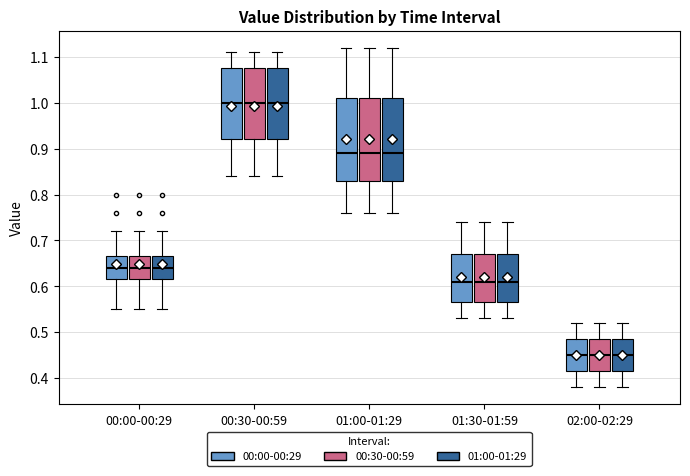

Reading left to right, read every box against the y-axis: the position of its median line, the range the box covers, and the ends of its whiskers. The values are not printed on the chart, so give them approximately, as read against the axis.

00:00-00:29 (00:00-00:29): median 0.64, box 0.62 to 0.67, whiskers 0.55 to 0.72
00:00-00:29 (00:30-00:59): median 0.64, box 0.62 to 0.67, whiskers 0.55 to 0.72
00:00-00:29 (01:00-01:29): median 0.64, box 0.62 to 0.67, whiskers 0.55 to 0.72
00:30-00:59 (00:00-00:29): median 1.00, box 0.92 to 1.08, whiskers 0.84 to 1.11
00:30-00:59 (00:30-00:59): median 1.00, box 0.92 to 1.08, whiskers 0.84 to 1.11
00:30-00:59 (01:00-01:29): median 1.00, box 0.92 to 1.08, whiskers 0.84 to 1.11
01:00-01:29 (00:00-00:29): median 0.89, box 0.83 to 1.01, whiskers 0.76 to 1.12
01:00-01:29 (00:30-00:59): median 0.89, box 0.83 to 1.01, whiskers 0.76 to 1.12
01:00-01:29 (01:00-01:29): median 0.89, box 0.83 to 1.01, whiskers 0.76 to 1.12
01:30-01:59 (00:00-00:29): median 0.61, box 0.57 to 0.67, whiskers 0.53 to 0.74
01:30-01:59 (00:30-00:59): median 0.61, box 0.57 to 0.67, whiskers 0.53 to 0.74
01:30-01:59 (01:00-01:29): median 0.61, box 0.57 to 0.67, whiskers 0.53 to 0.74
02:00-02:29 (00:00-00:29): median 0.45, box 0.42 to 0.49, whiskers 0.38 to 0.52
02:00-02:29 (00:30-00:59): median 0.45, box 0.42 to 0.49, whiskers 0.38 to 0.52
02:00-02:29 (01:00-01:29): median 0.45, box 0.42 to 0.49, whiskers 0.38 to 0.52